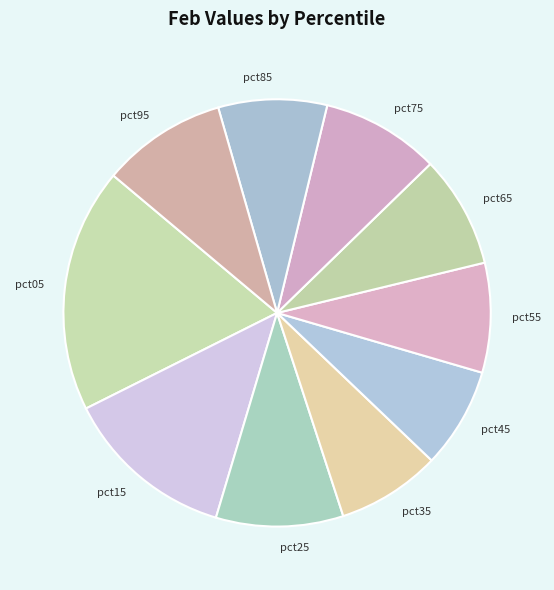

Approximately how many times larger is the value at pct35 compared to pct95?

0.8